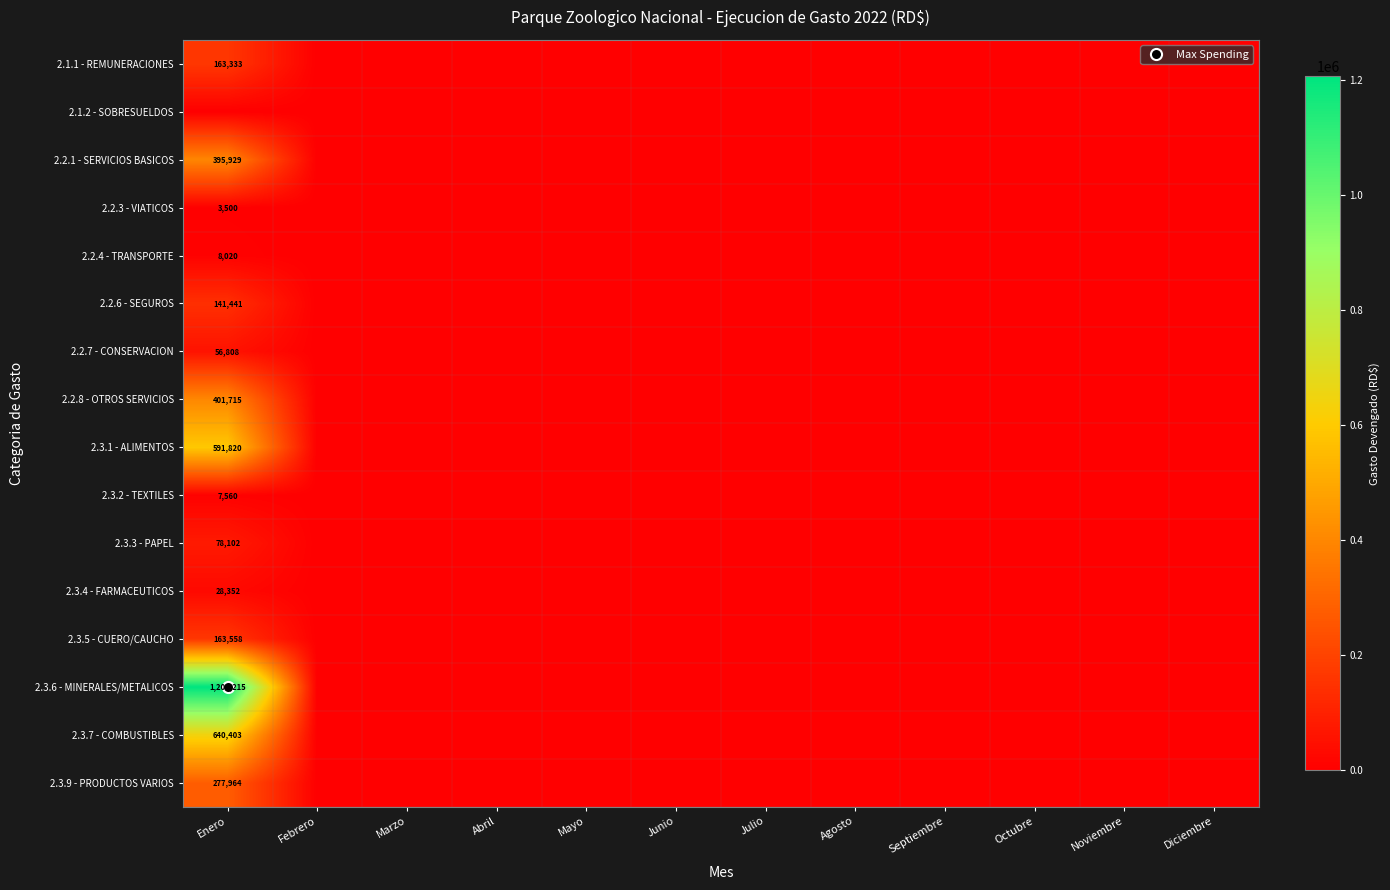

The value of 2.2.4 - TRANSPORTE at Marzo is 2638. True or false?

False